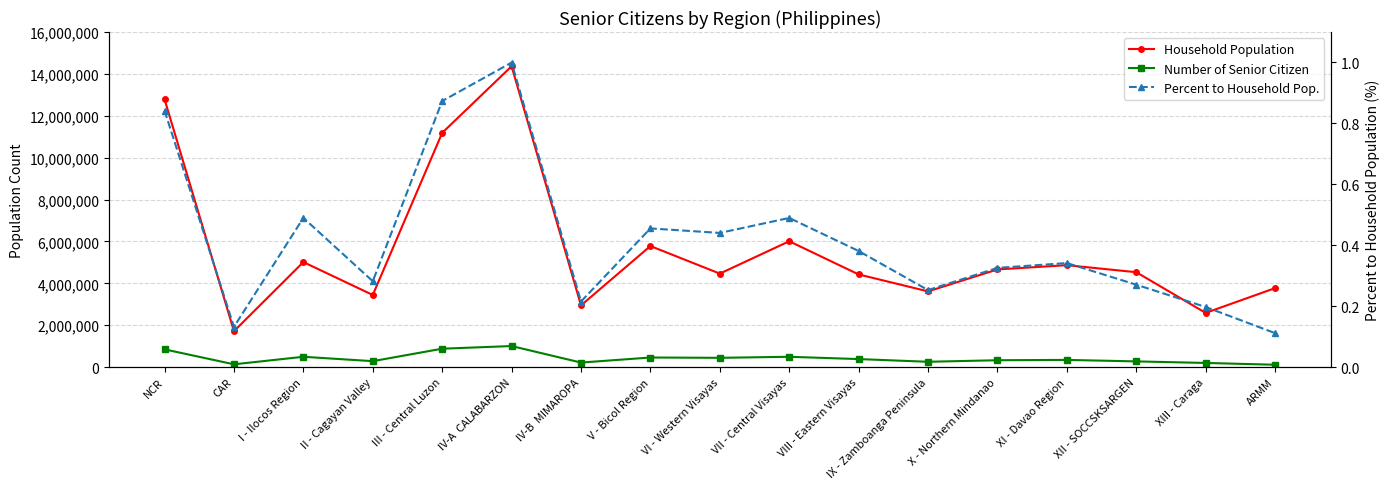

Does the chart display data point markers on the line(s)?

Yes